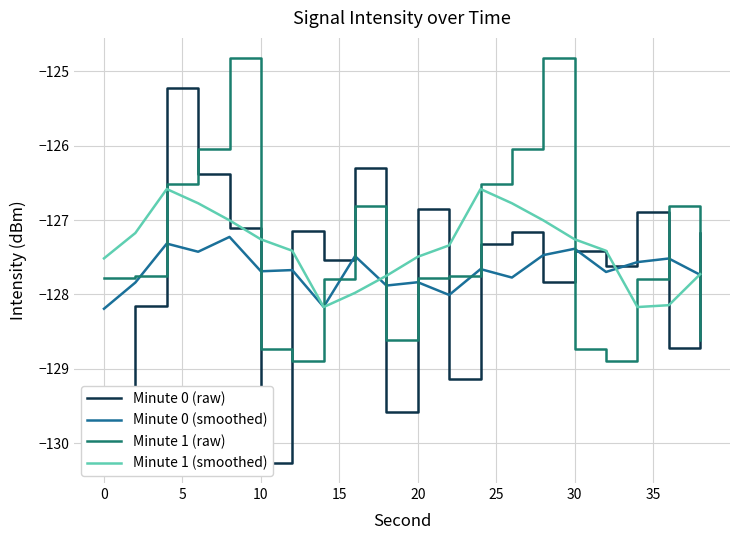

True or false: Minute 1 (raw) and Minute 1 (smoothed) cross at least once.

True